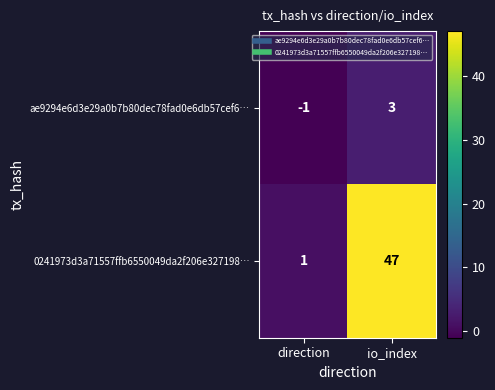

Reading left to right, what are all the values shown in this chart?

ae9294e6d3e29a0b7b80dec78fad0e6db57cef6…: direction=-1	io_index=3
0241973d3a71557ffb6550049da2f206e327198…: direction=1	io_index=47